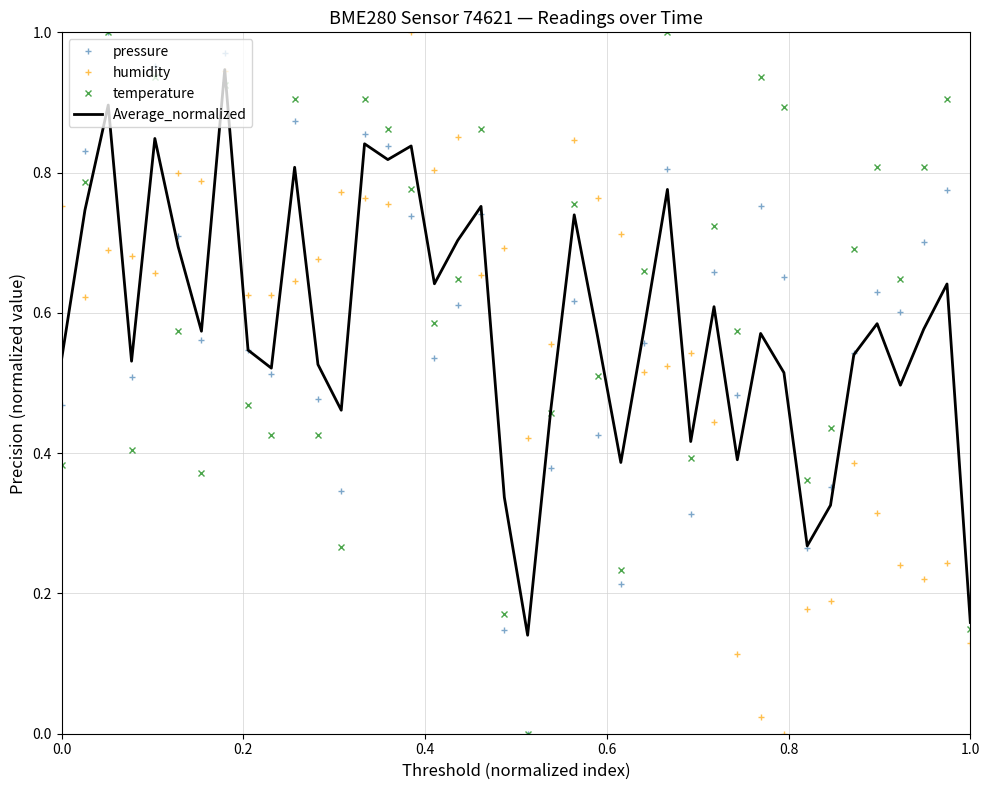

True or false: temperature and humidity intersect in this chart.

True